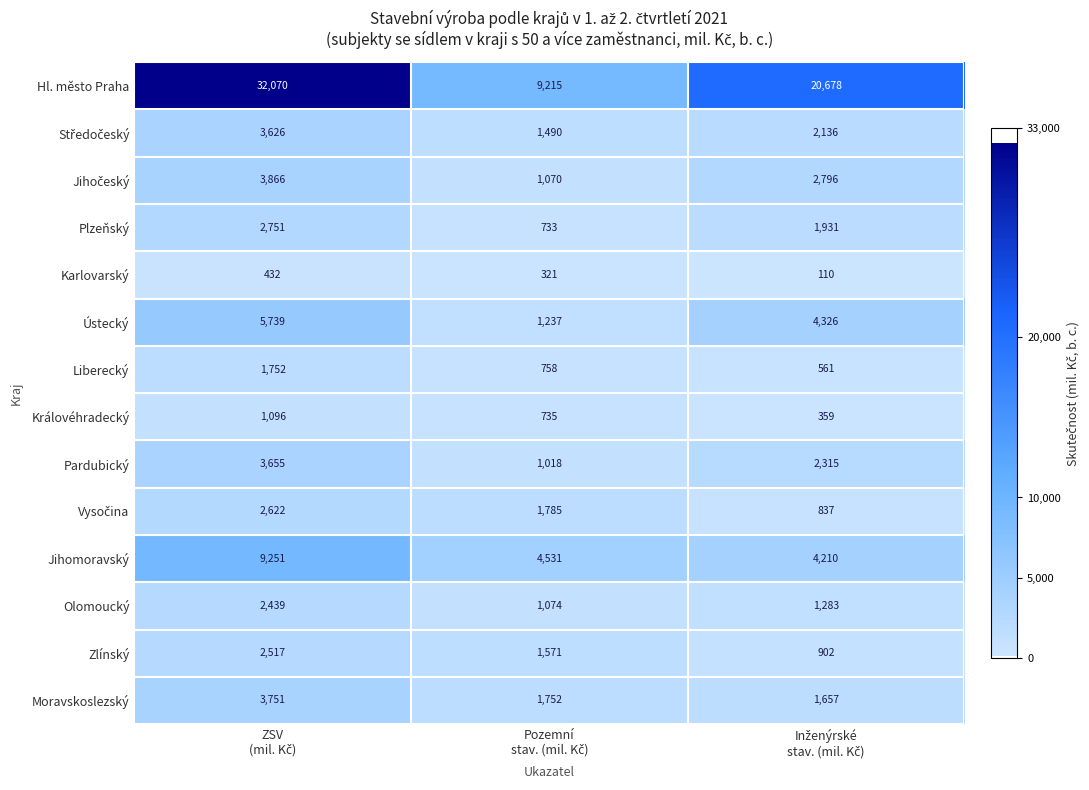

Which series has the largest range (max minus min)?

Hl. město Praha